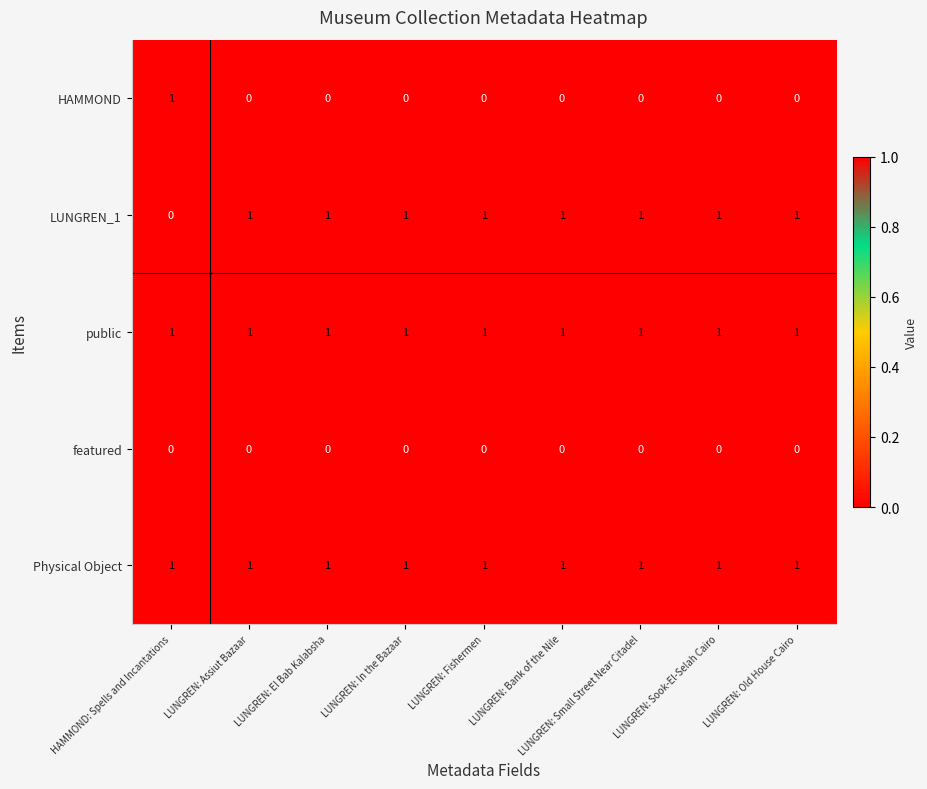

At which label is LUNGREN_1 closest to 0?

HAMMOND: Spells and Incantations